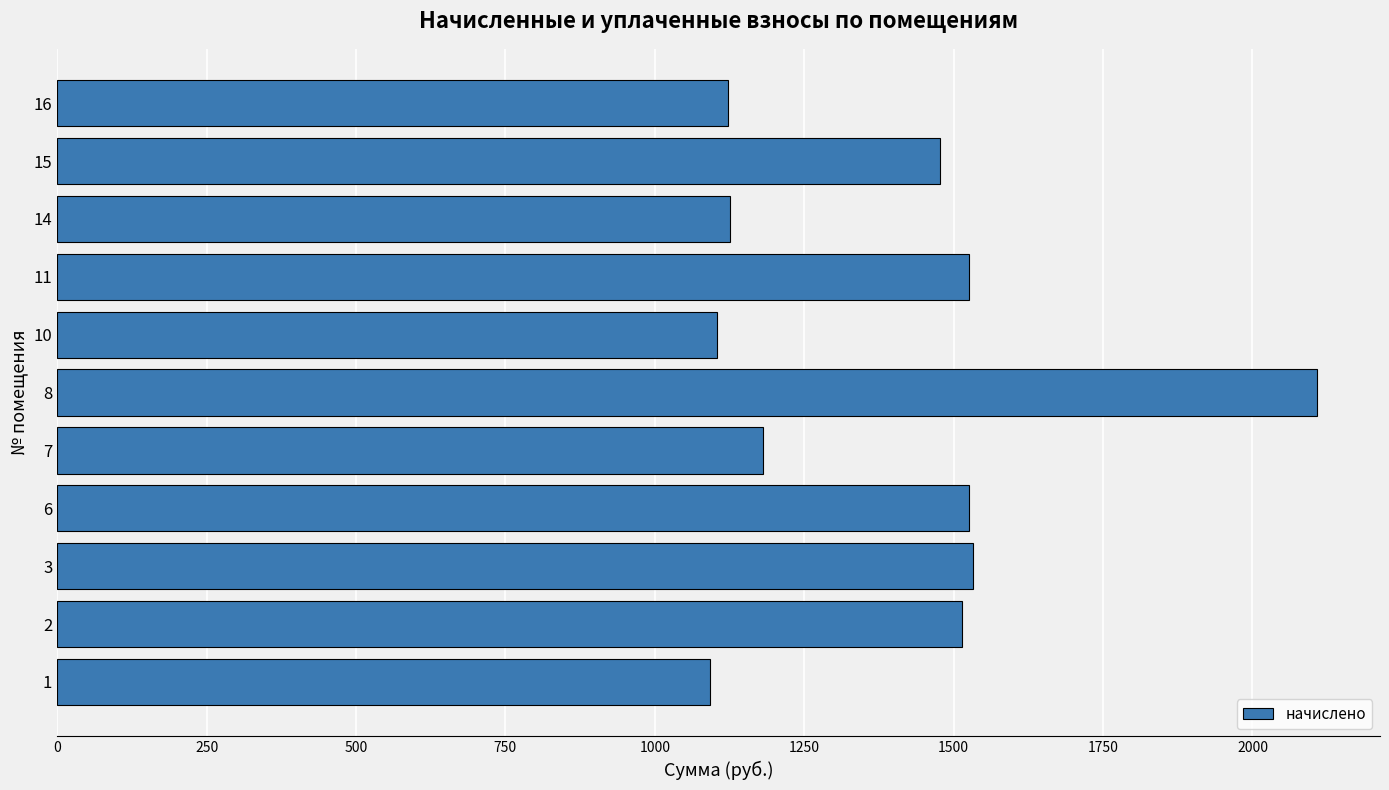

What is the difference between the maximum and minimum values?

1015.5